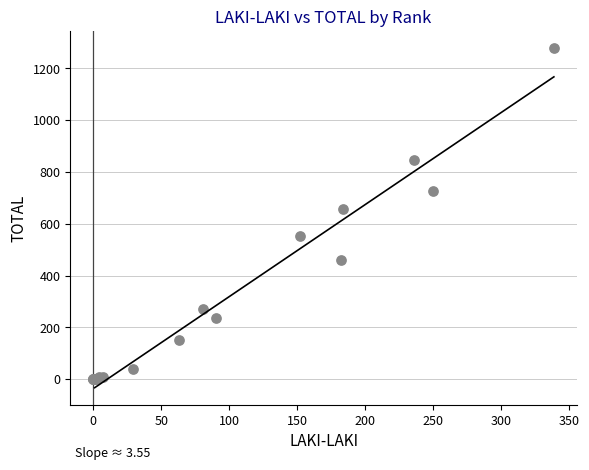

What Y value in the scatter plot is closest to 639?

657